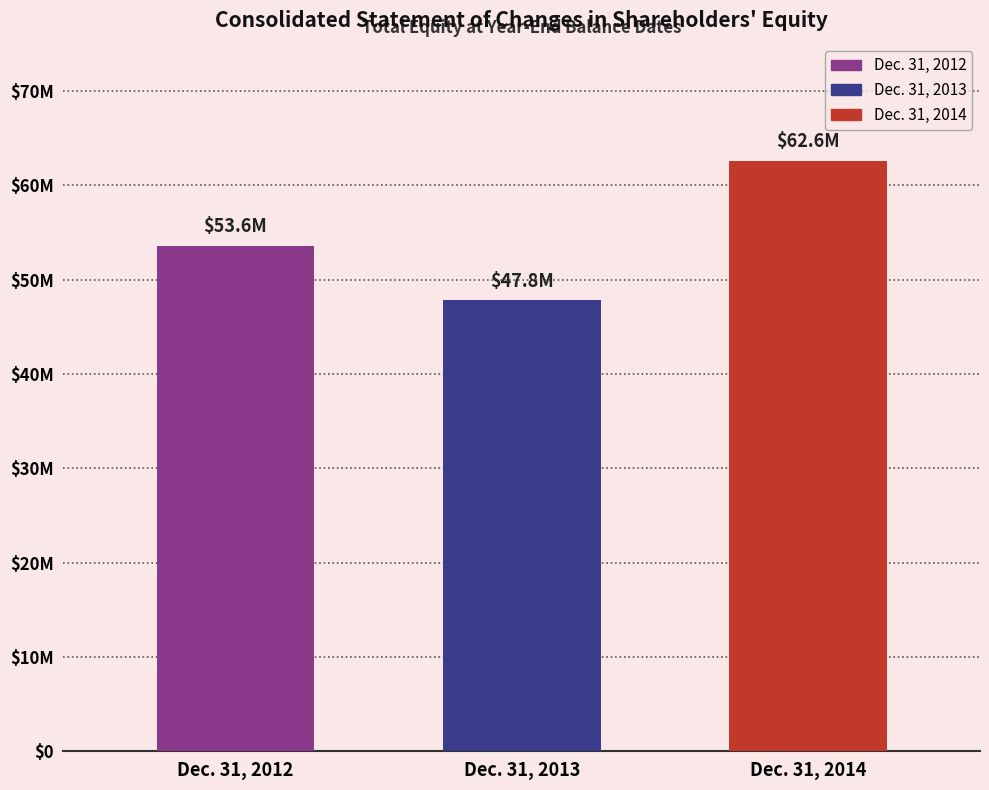

What is the average value?

54659667